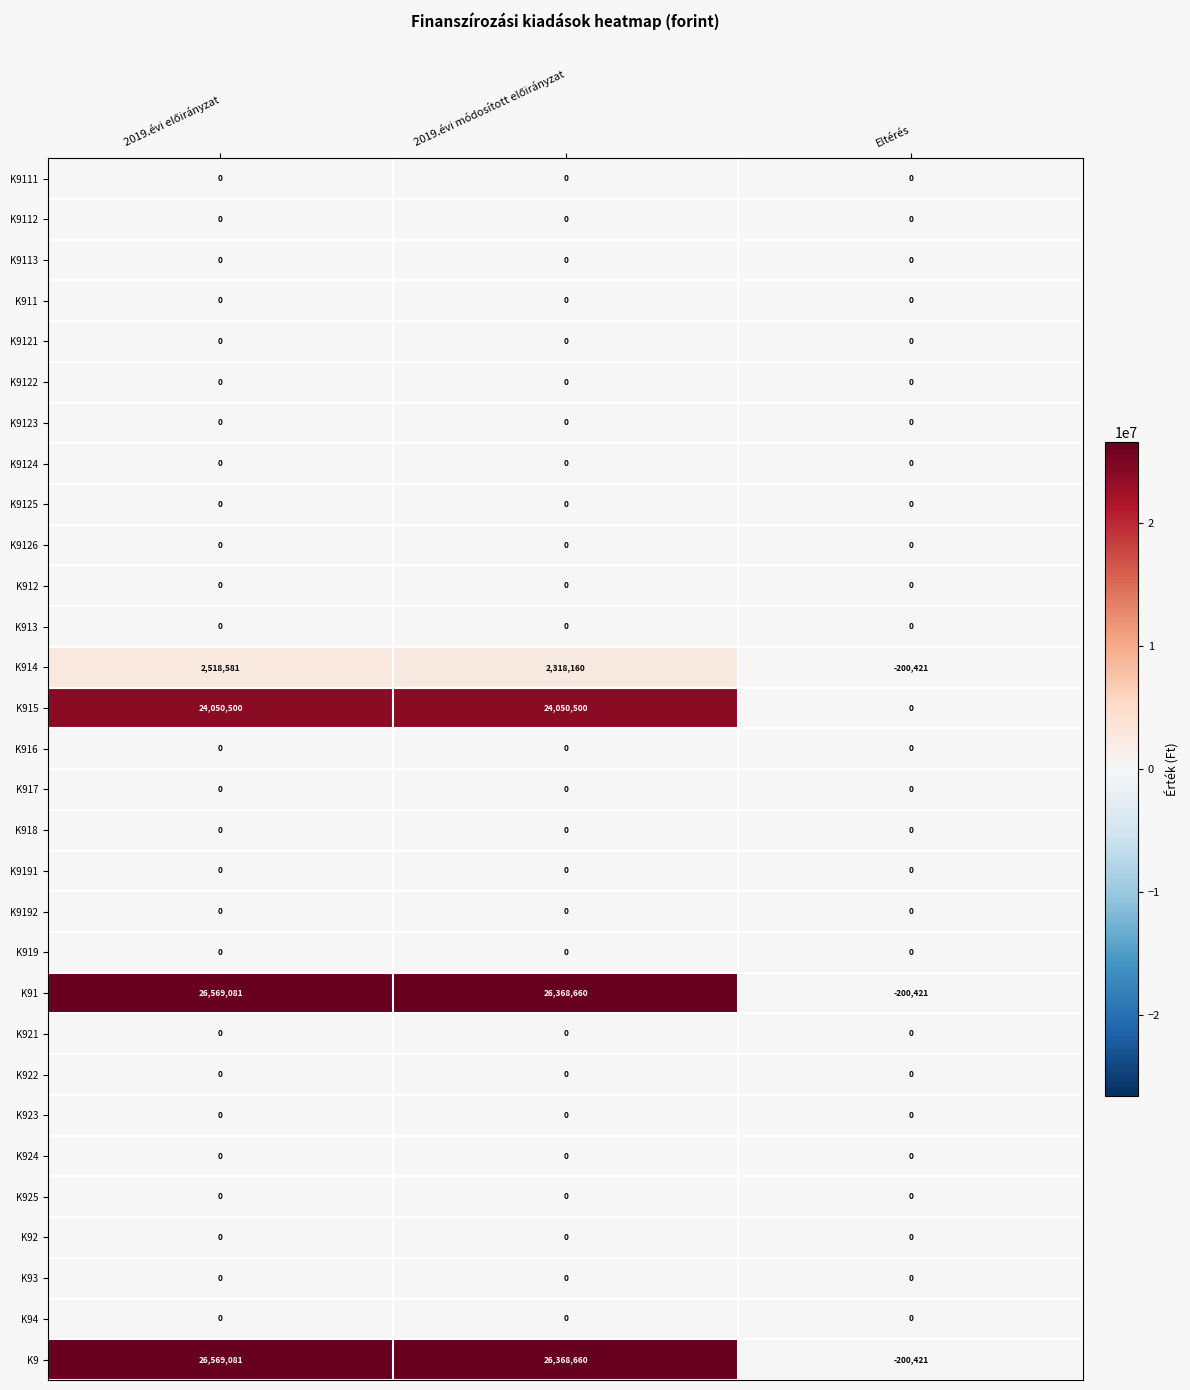

Is it true that K922 equals 0 at Eltérés?

True